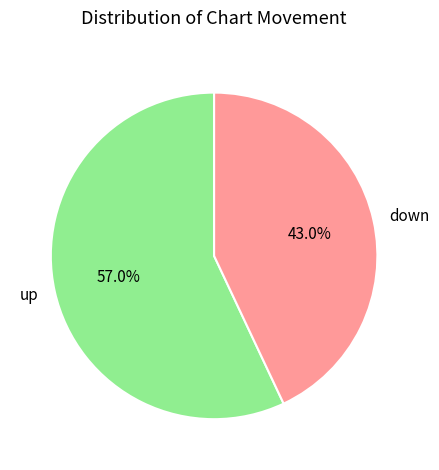

Rank the categories by value from lowest to highest.

down, up